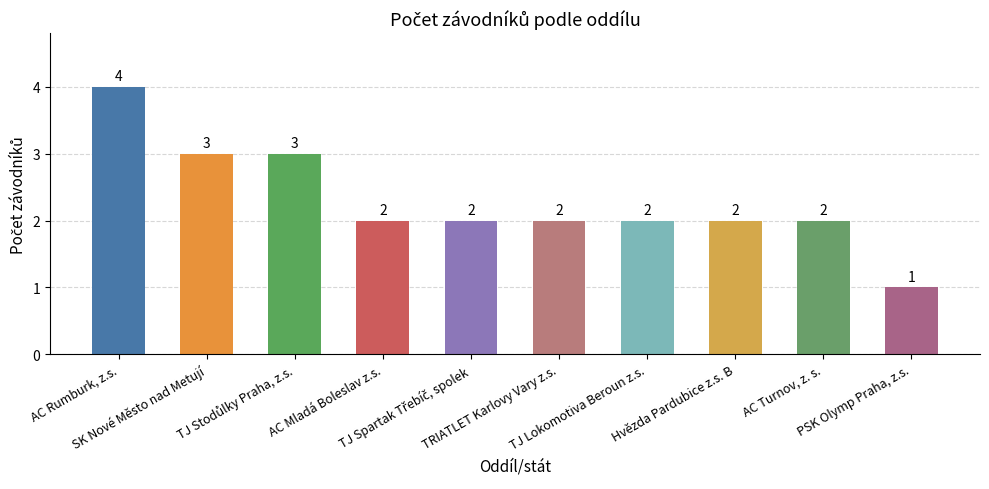

What is the label of the 2nd bar from the left?

SK Nové Město nad Metují